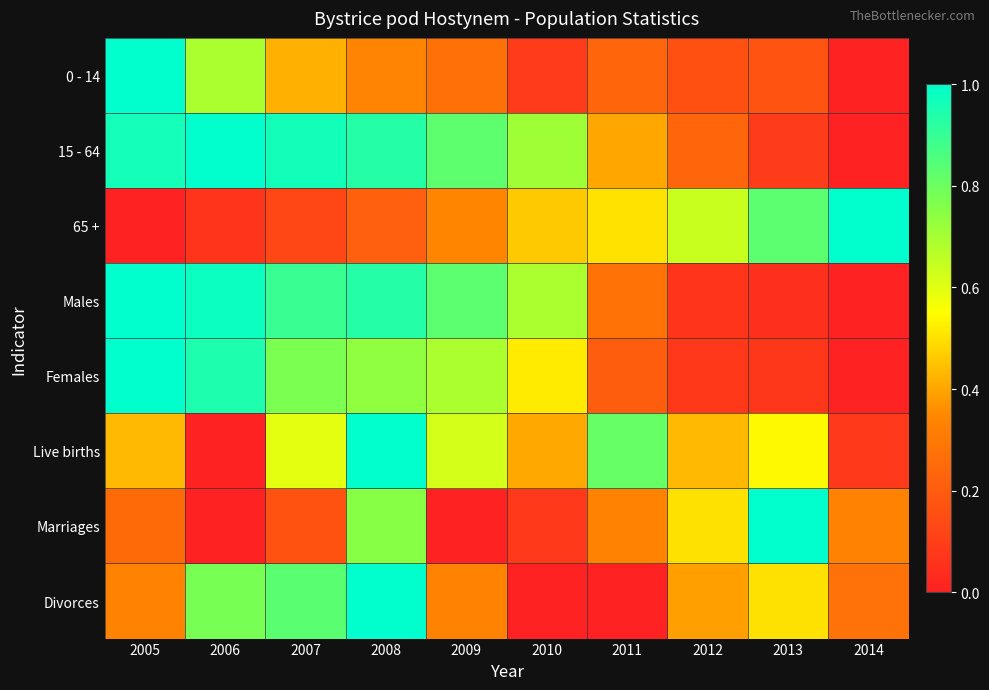

Reading left to right, list all the values displayed in this chart.

0 - 14: 2005=1.0	2006=0.7	2007=0.4	2008=0.3	2009=0.3	2010=0.1	2011=0.2	2012=0.2	2013=0.2	2014=0.0
15 - 64: 2005=1.0	2006=1.0	2007=1.0	2008=0.9	2009=0.8	2010=0.7	2011=0.4	2012=0.2	2013=0.1	2014=0.0
65 +: 2005=0.0	2006=0.1	2007=0.1	2008=0.2	2009=0.3	2010=0.5	2011=0.5	2012=0.6	2013=0.8	2014=1.0
Males: 2005=1.0	2006=1.0	2007=0.9	2008=0.9	2009=0.8	2010=0.7	2011=0.3	2012=0.1	2013=0.0	2014=0.0
Females: 2005=1.0	2006=0.9	2007=0.8	2008=0.7	2009=0.7	2010=0.5	2011=0.2	2012=0.1	2013=0.1	2014=0.0
Live births: 2005=0.4	2006=0.0	2007=0.6	2008=1.0	2009=0.6	2010=0.4	2011=0.8	2012=0.4	2013=0.5	2014=0.1
Marriages: 2005=0.2	2006=0.0	2007=0.2	2008=0.8	2009=0.0	2010=0.1	2011=0.3	2012=0.5	2013=1.0	2014=0.3
Divorces: 2005=0.3	2006=0.8	2007=0.8	2008=1.0	2009=0.3	2010=0.0	2011=0.0	2012=0.4	2013=0.5	2014=0.3